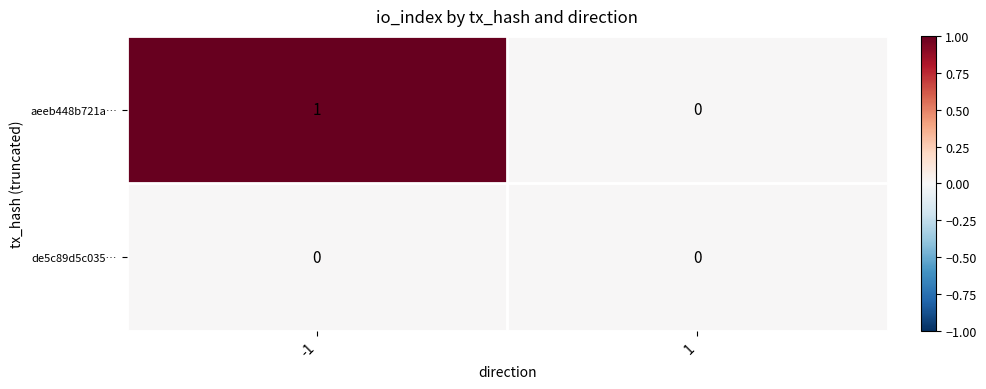

Rank the series by their average value, from highest to lowest.

aeeb448b721a…, de5c89d5c035…